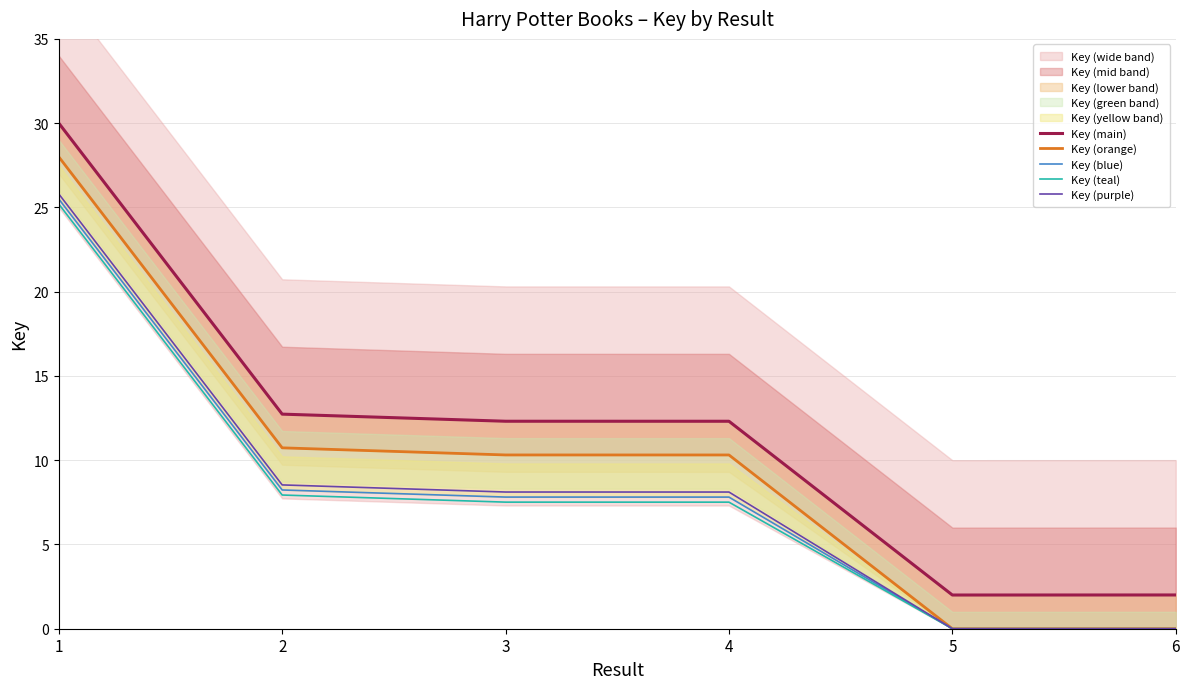

Between 3 and 5, which series saw the biggest shift?

Key (main)